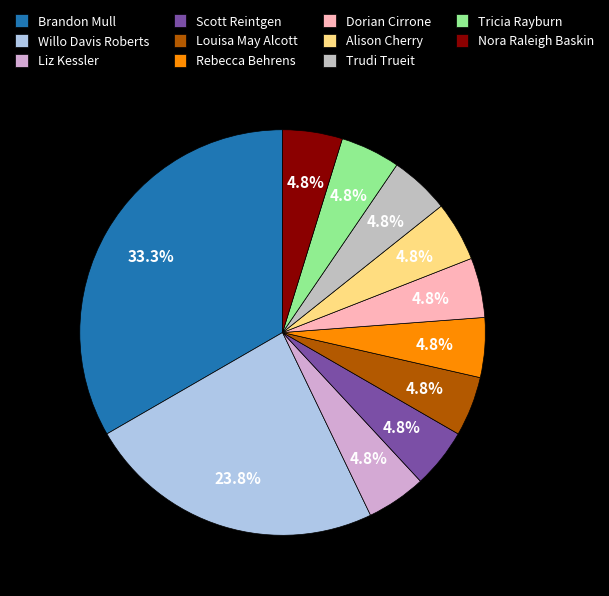

To the nearest percent, what portion does Trudi Trueit represent?

5%